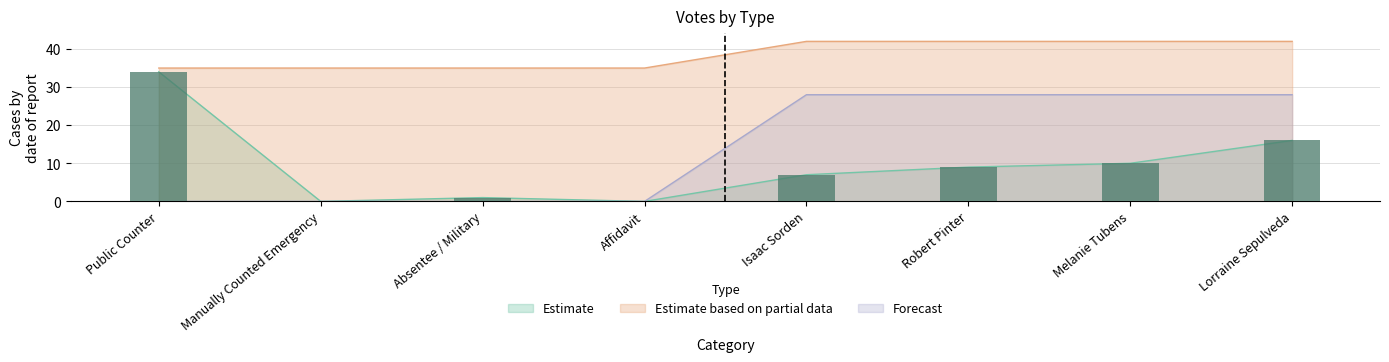

At which category does the chart reach its minimum across all series?

Manually Counted Emergency